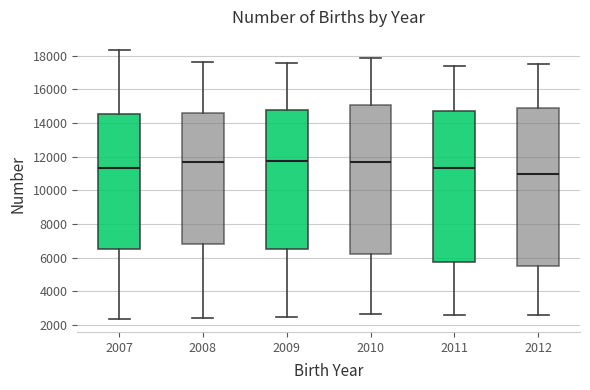

Where is the upper edge of the box at x = 2012 on the y-axis? The values are not printed on the chart, so give them approximately, as read against the axis.

14800